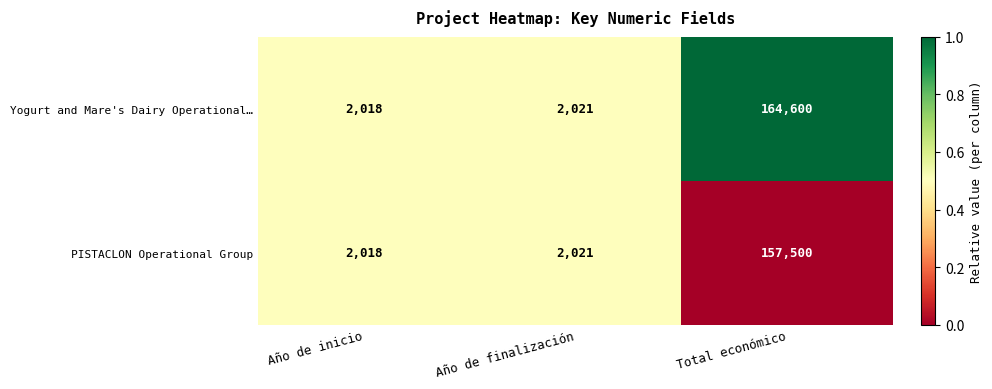

Rank the series at Total económico from lowest to highest value.

PISTACLON Operational Group, Yogurt and Mare's Dairy Operational…